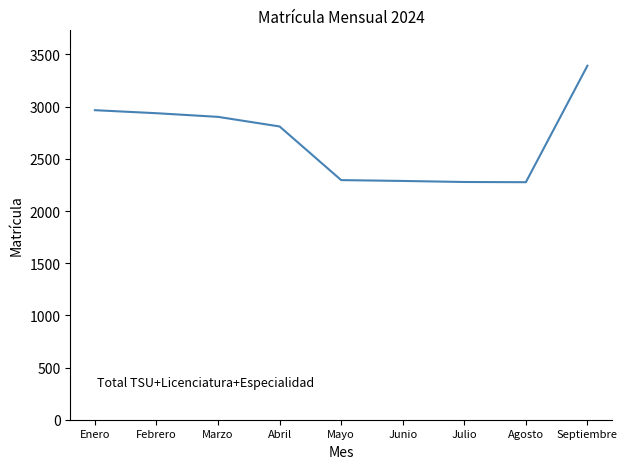

What is the maximum value shown in the chart?

3392